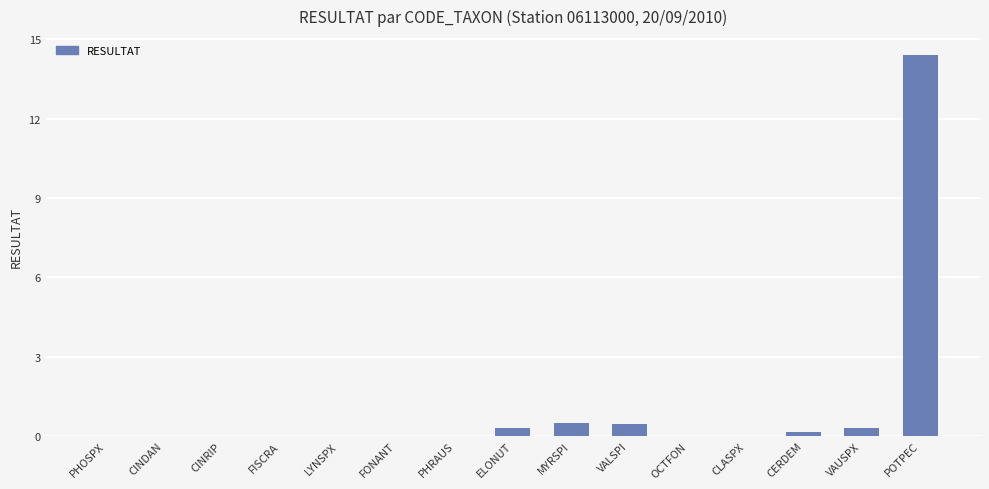

What is the maximum value shown in the chart?

14.4